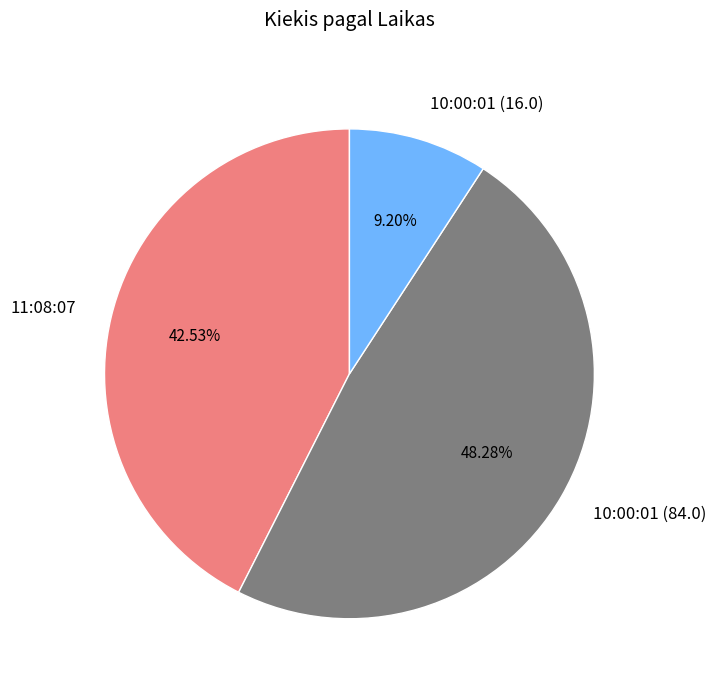

Does 10:00:01 (84.0) represent more than half of the total?

No